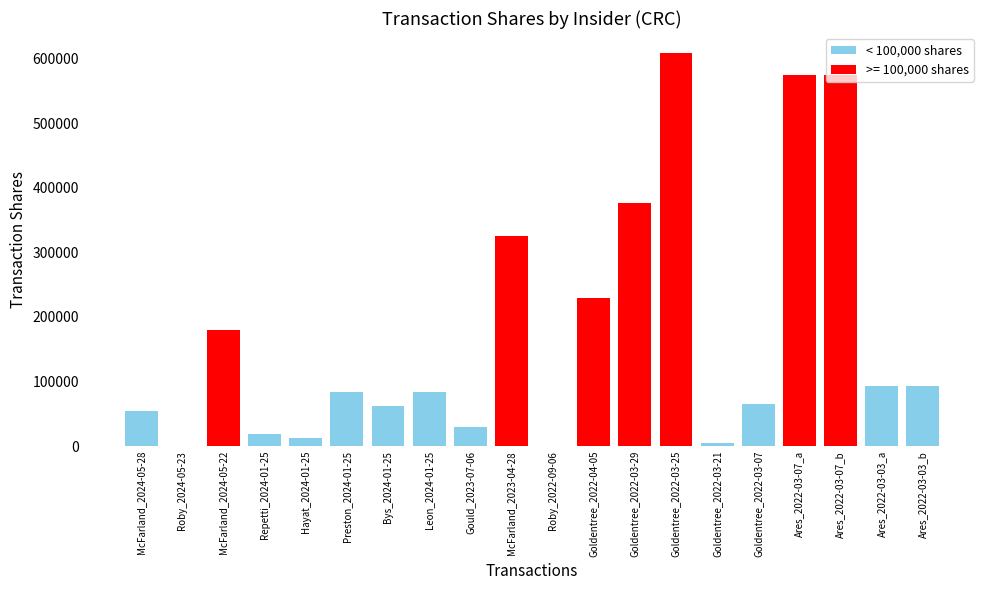

At which label is the value closest to 304656?

McFarland_2023-04-28